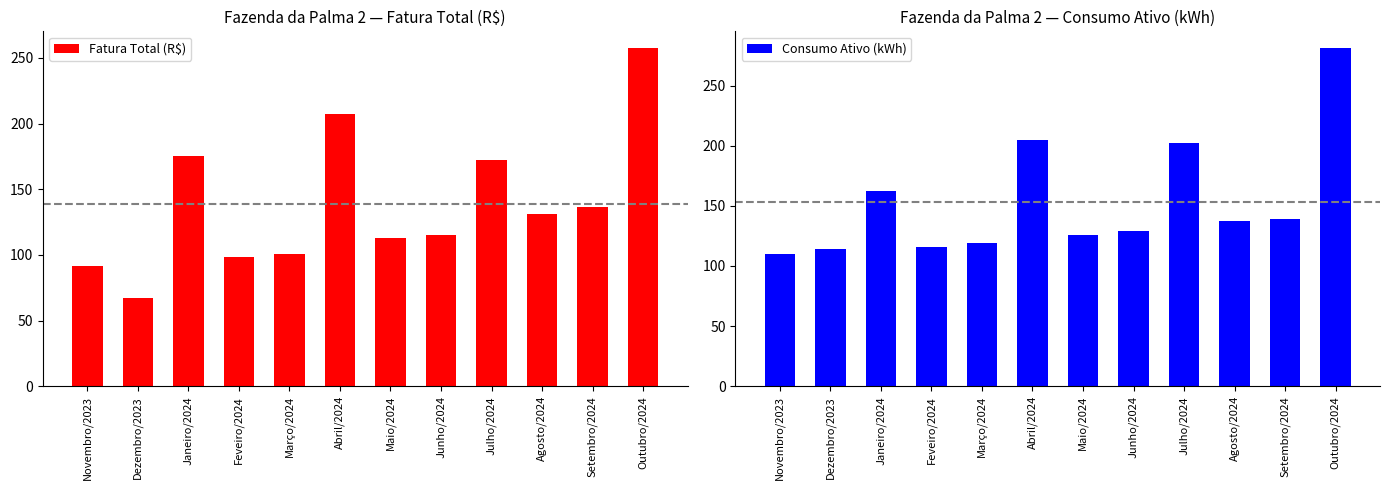

Where does the Fatura Total (R$) series first go above 130?

Janeiro/2024